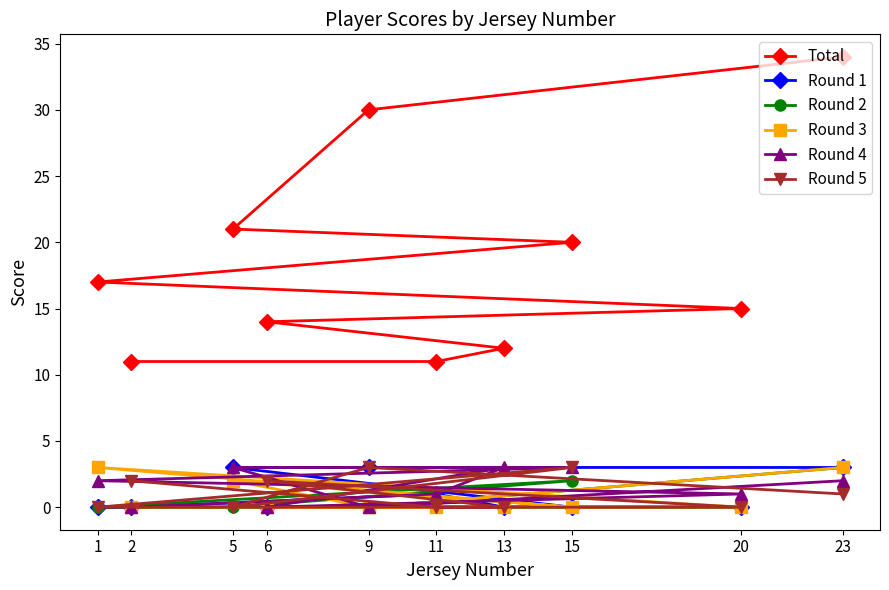

What is the average value of the Round 3 series?

1